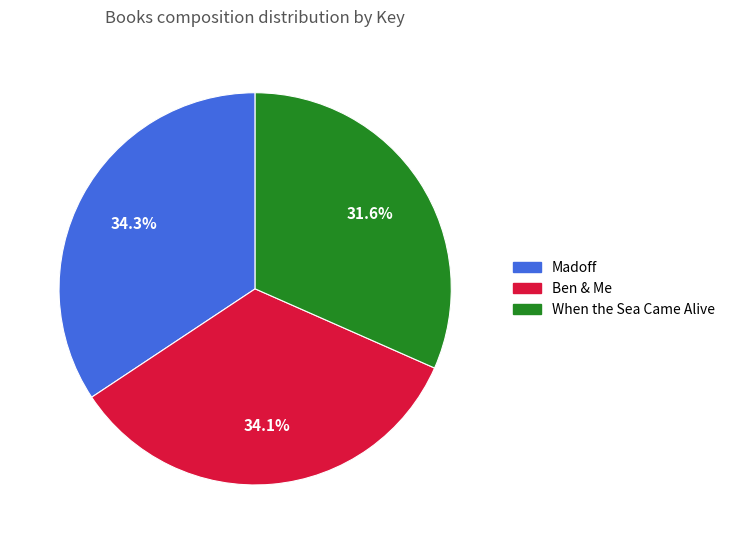

What is the smallest slice in the pie chart?

When the Sea Came Alive